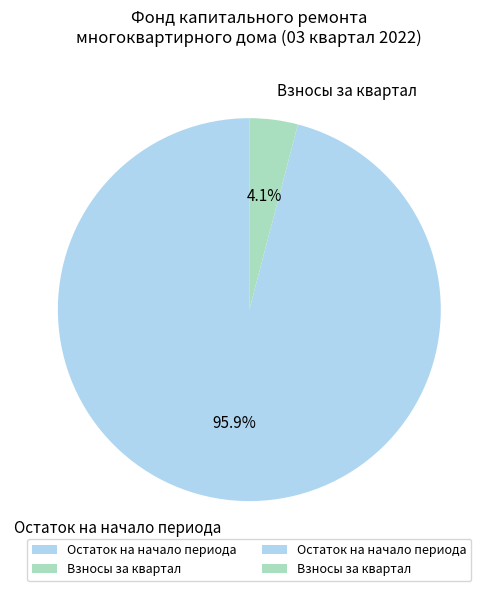

How many segments does this pie chart have?

2